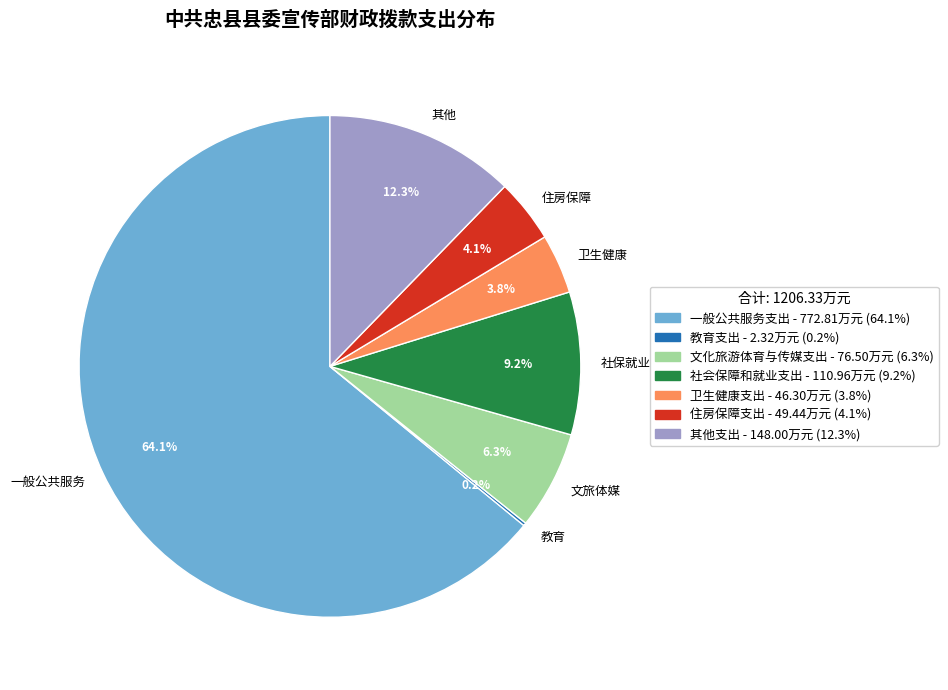

What is the total percentage of 社会保障和就业支出 and 其他支出?

21.5%